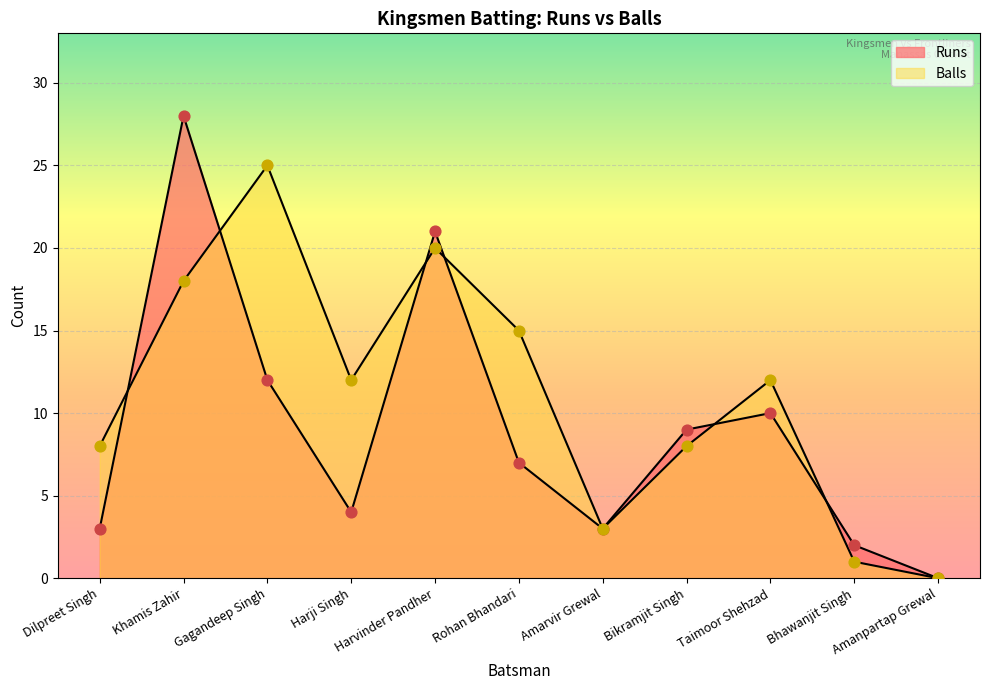

What is the total value across all series at Harvinder Pandher?

41